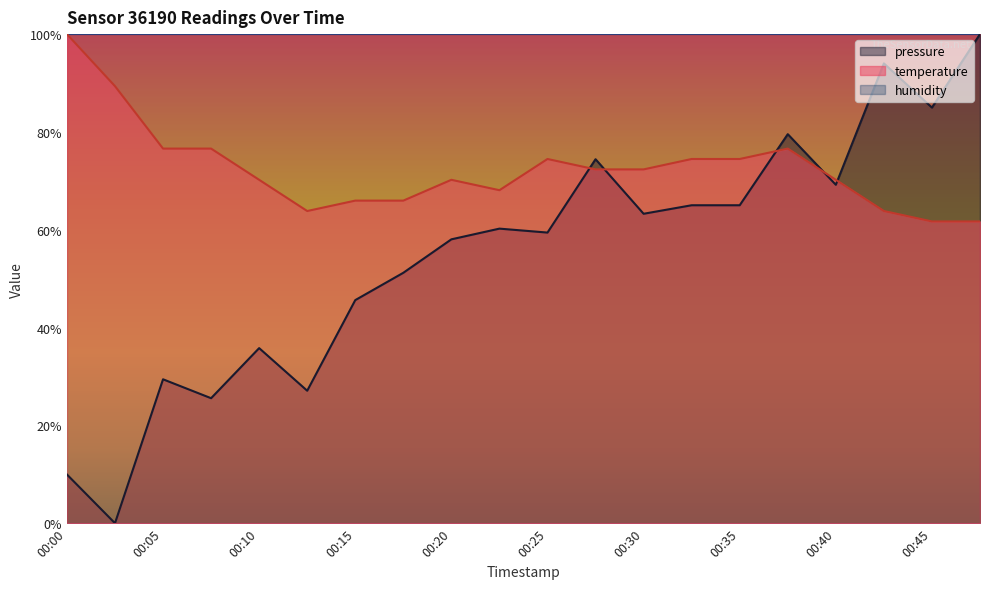

How many lines are shown in the chart?

3